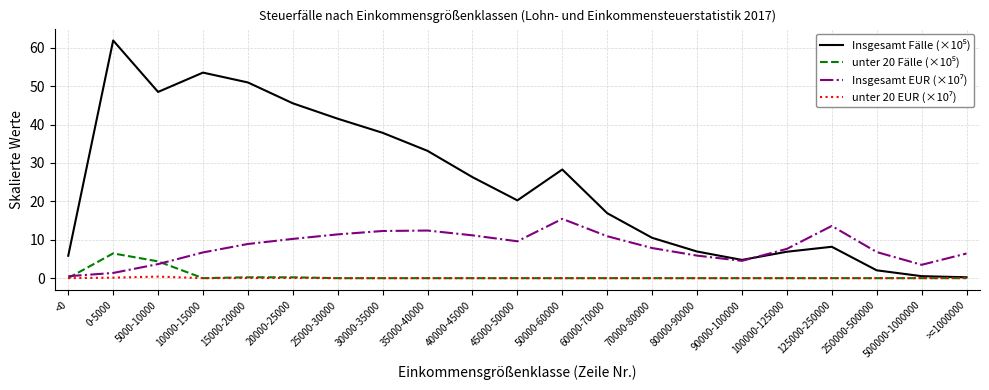

What is the total value across all series at 40000-45000?

37.5